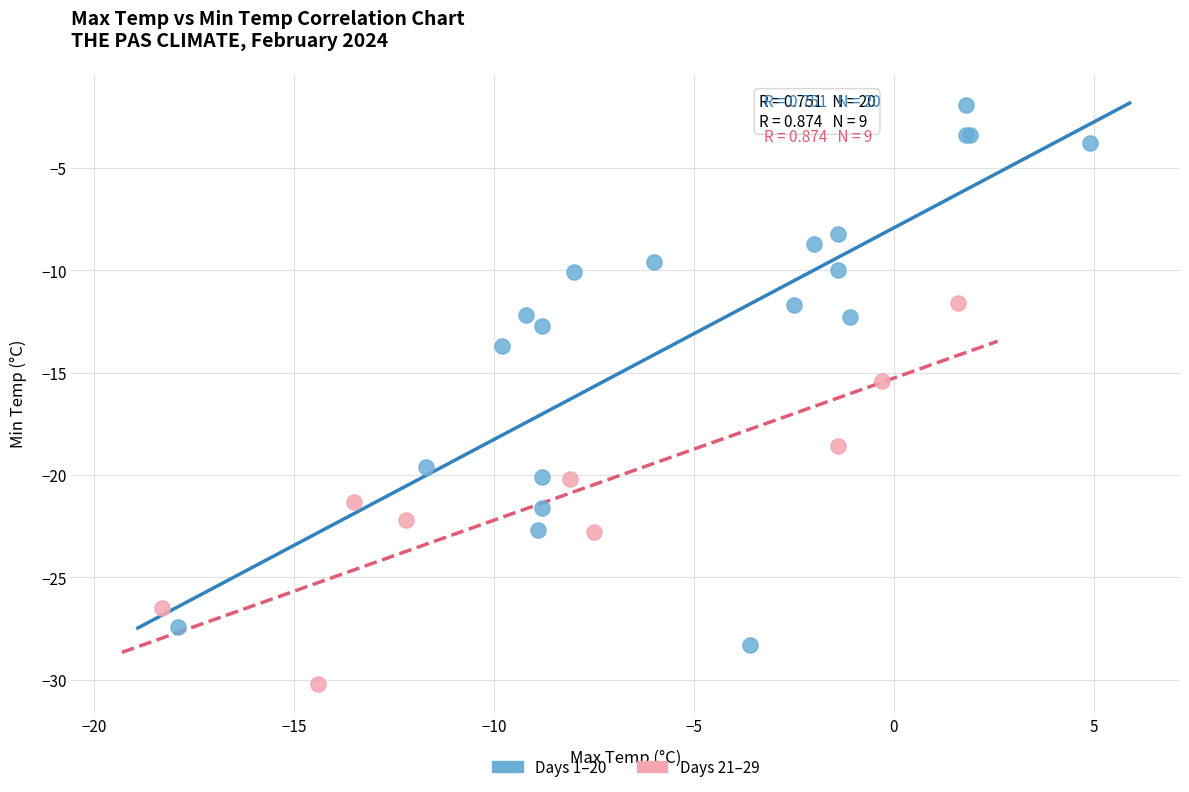

Which series has the widest spread of Y values?

Days 1–20